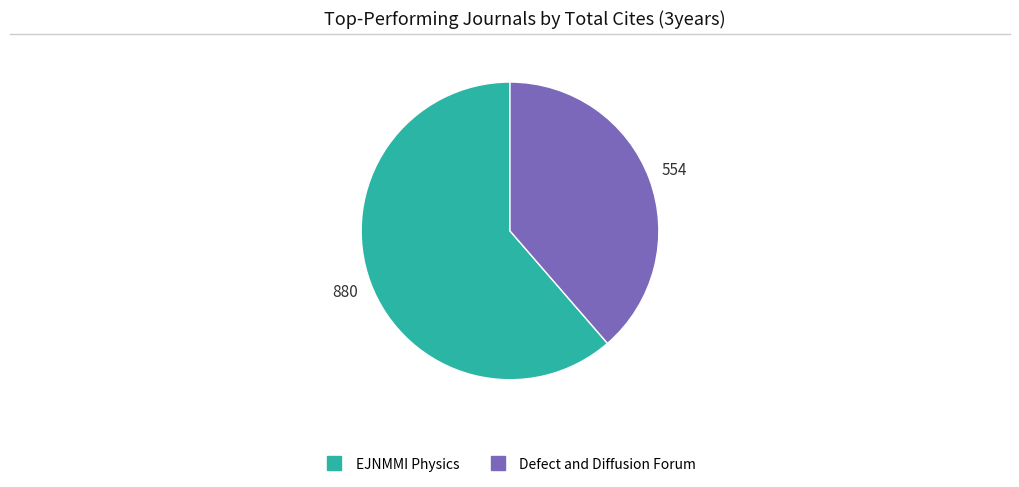

How many segments does this pie chart have?

2